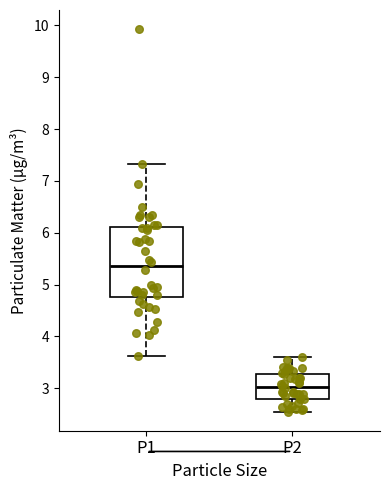

Which box has the lowest median line?

P2